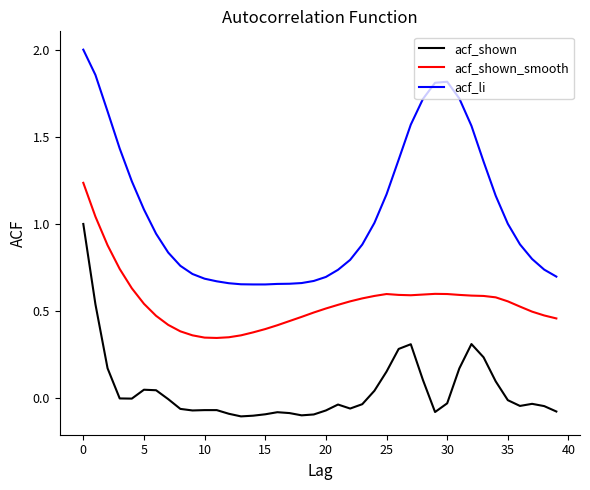

Rank the series by their average value, from lowest to highest.

acf_shown, acf_shown_smooth, acf_li